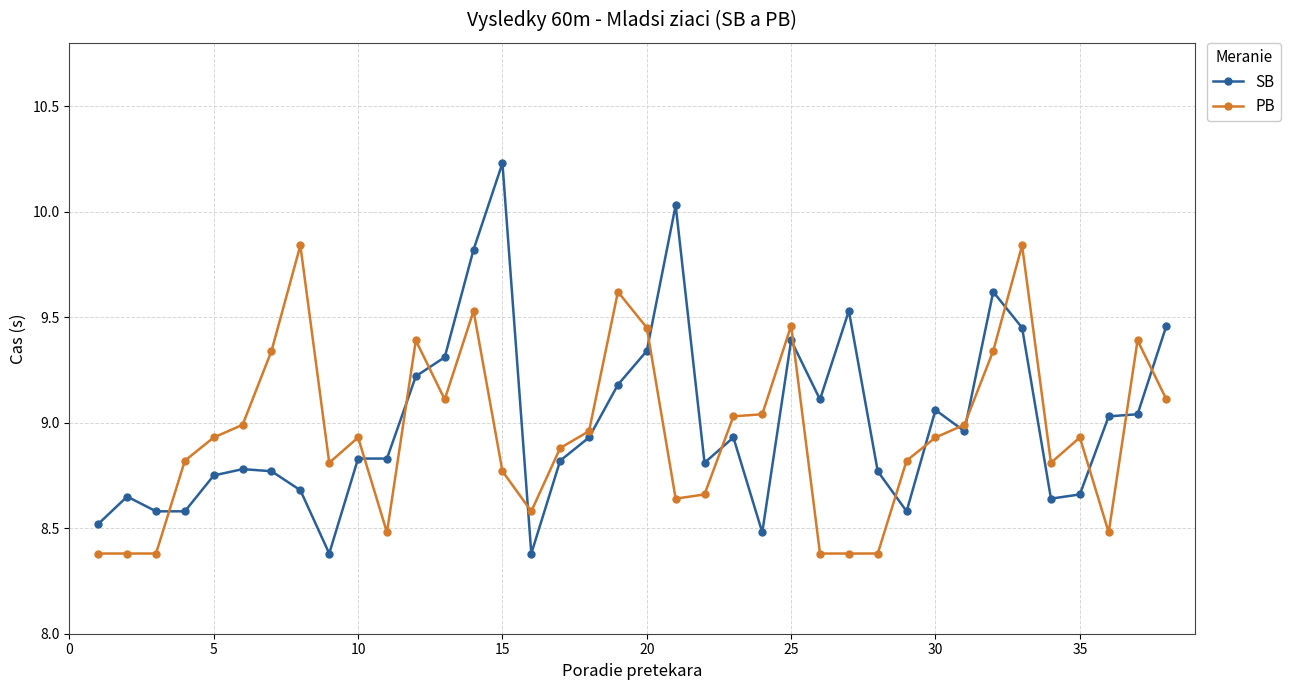

Which series has the largest total across all categories?

SB